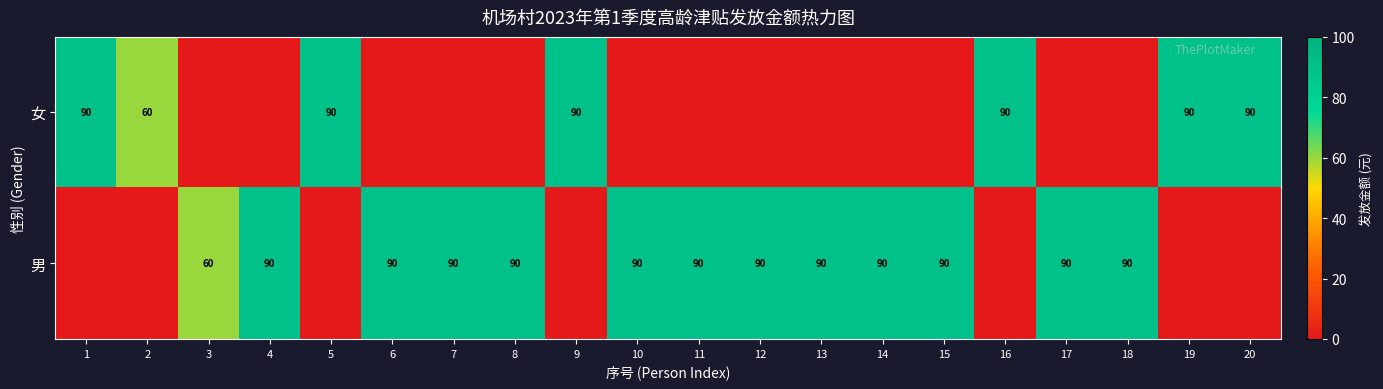

Is it true that 男 equals 90 at 10?

True